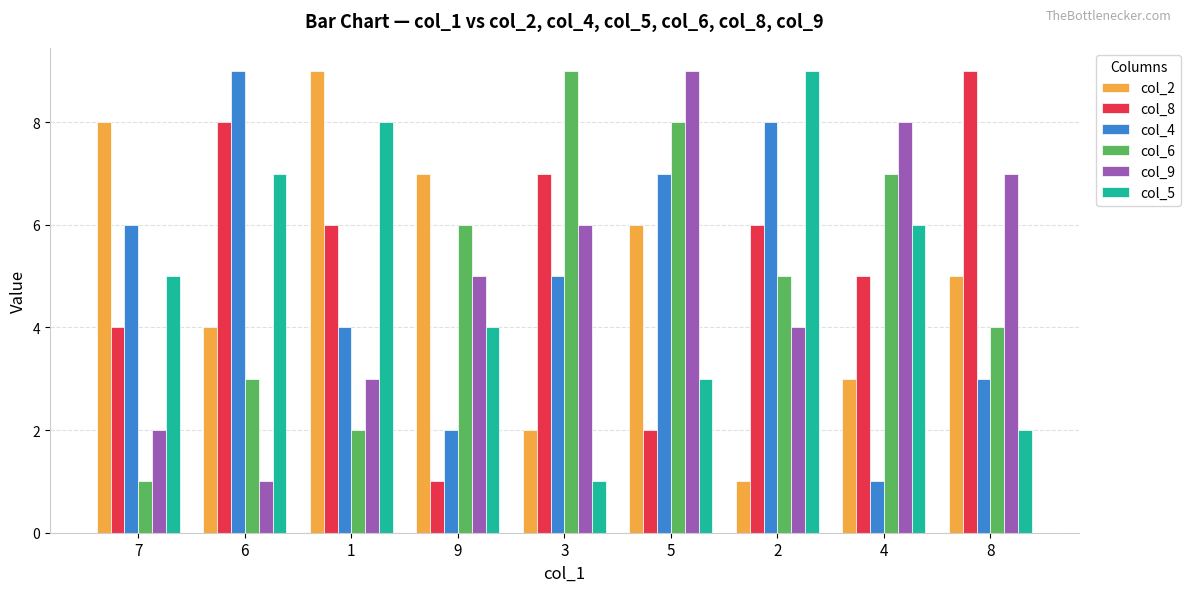

Count the col_6 values in the range 3 to 7.

5